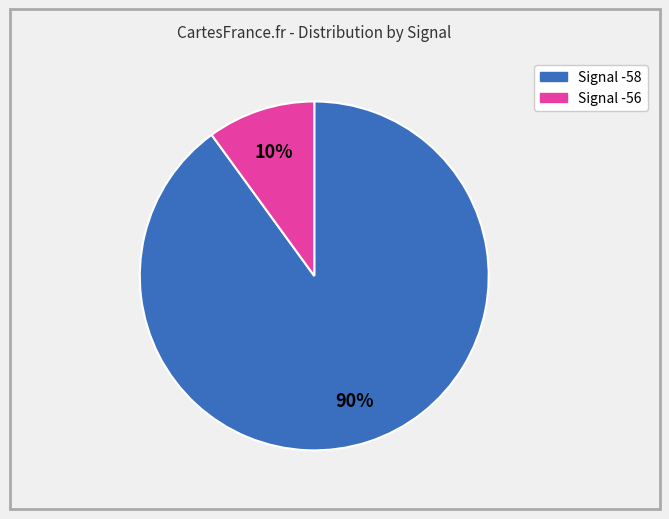

Count the number of slices in the pie.

2